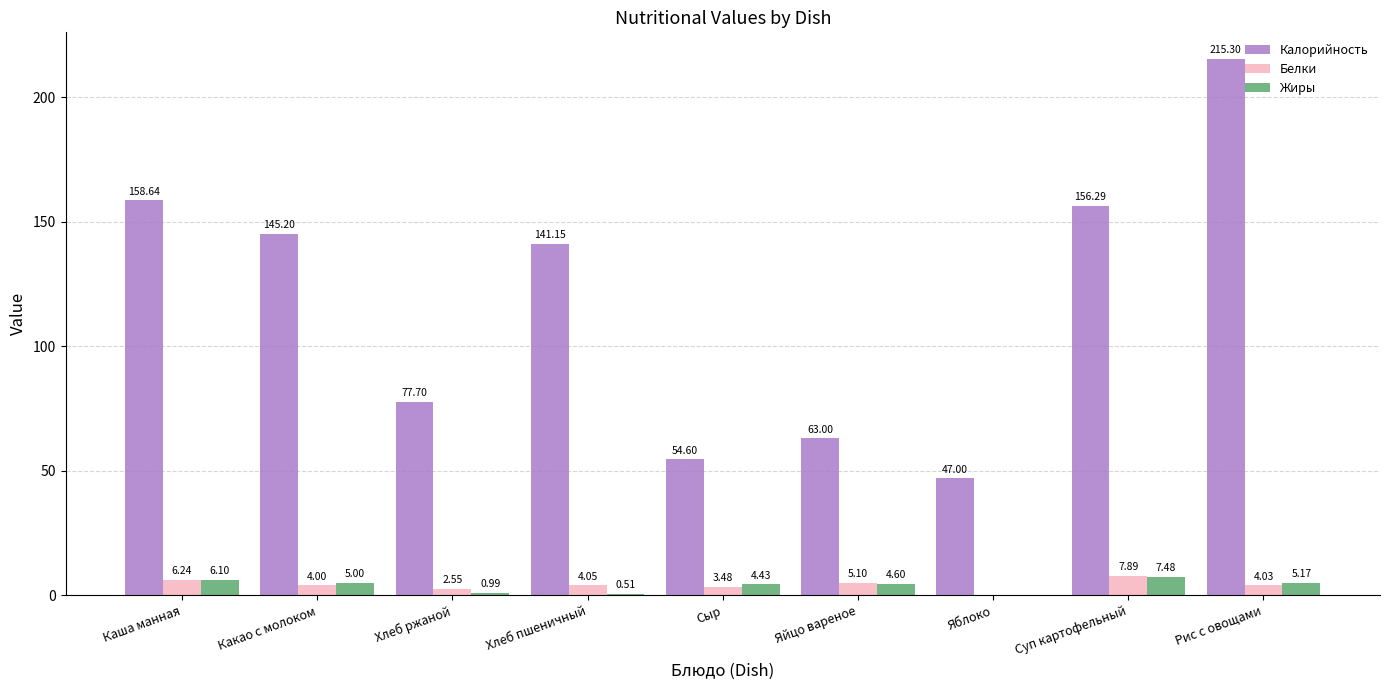

At which category is the sum across all series the highest?

Рис с овощами